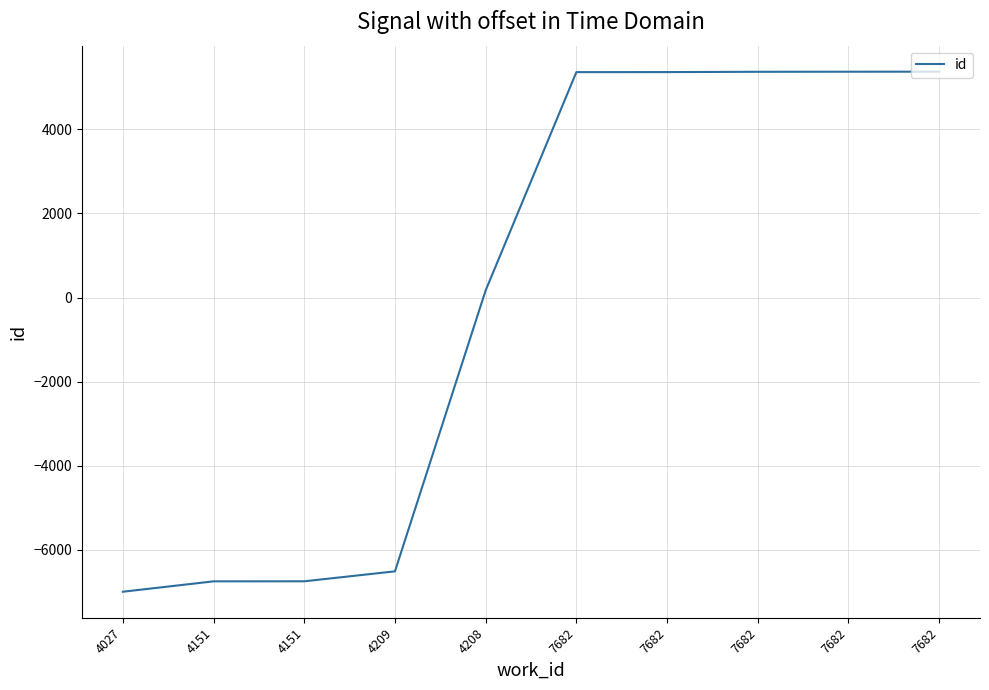

Count the number of categories in the chart.

10